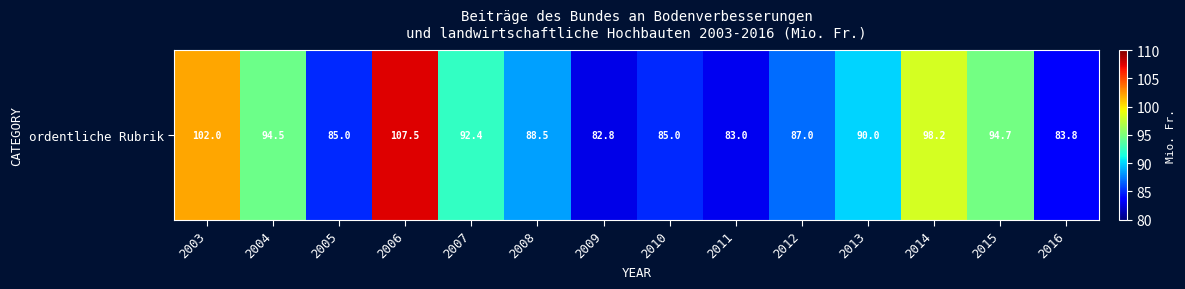

Count the number of values greater than 90.

6